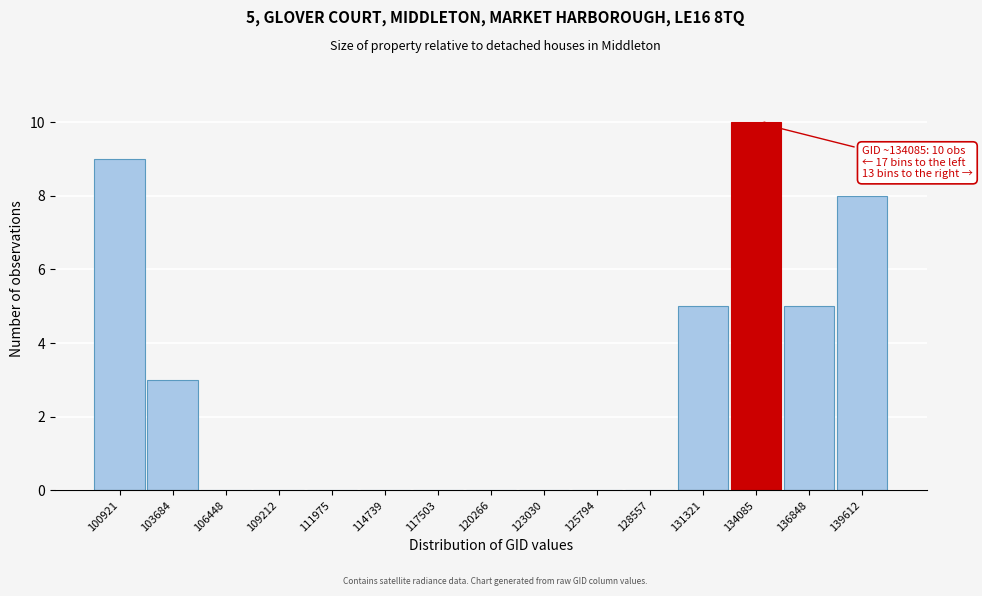

Reading left to right, extract all data points from this chart.

100921=9	103684=3	106448=0	109212=0	111975=0	114739=0	117503=0	120266=0	123030=0	125794=0	128557=0	131321=5	134085=10	136848=5	139612=8